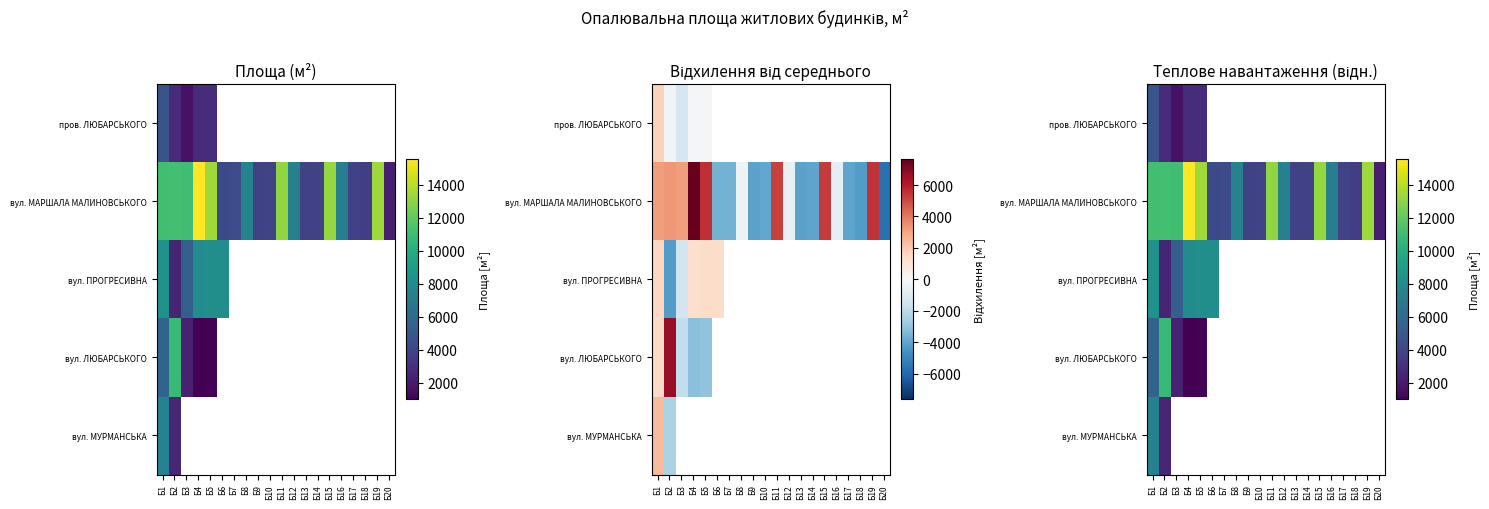

True or false: вул. ПРОГРЕСИВНА has a value of 2505.5 at Б2.

True